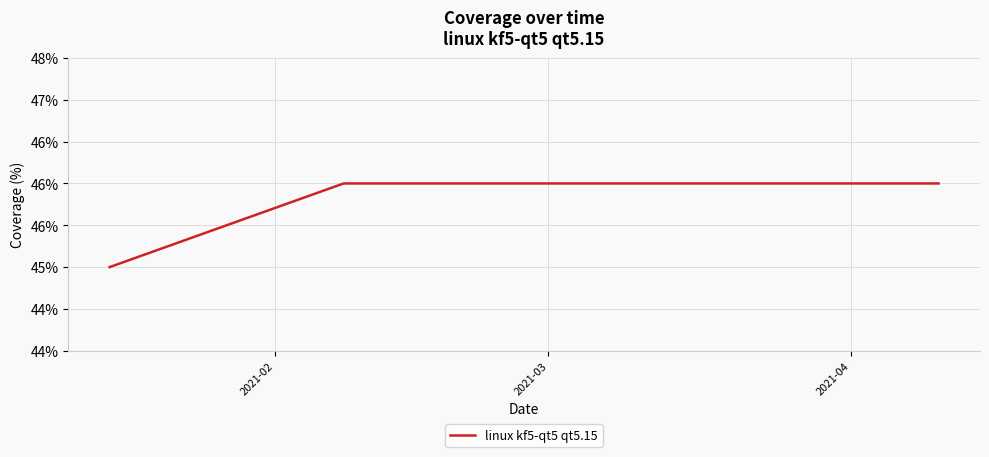

Does the chart have visible grid lines?

Yes